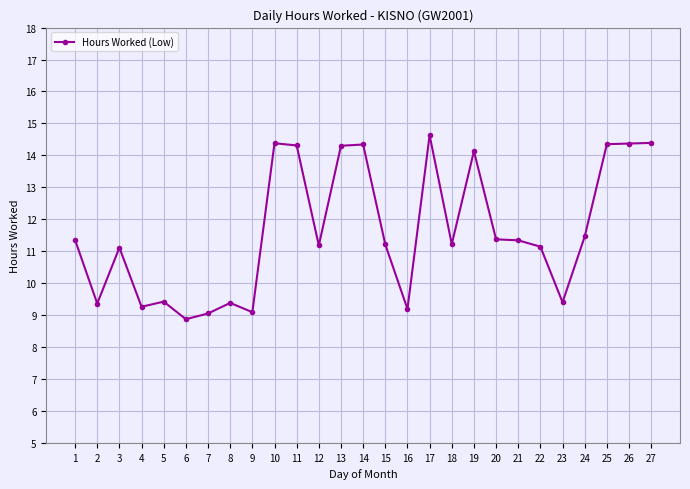

What is the maximum value shown in the chart?

14.6